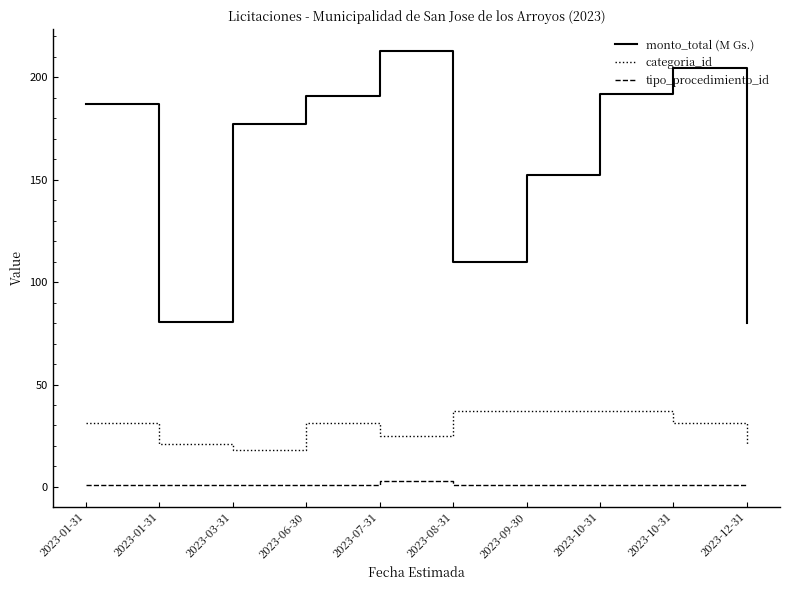

At which label is tipo_procedimiento_id closest to 2?

2023-01-31